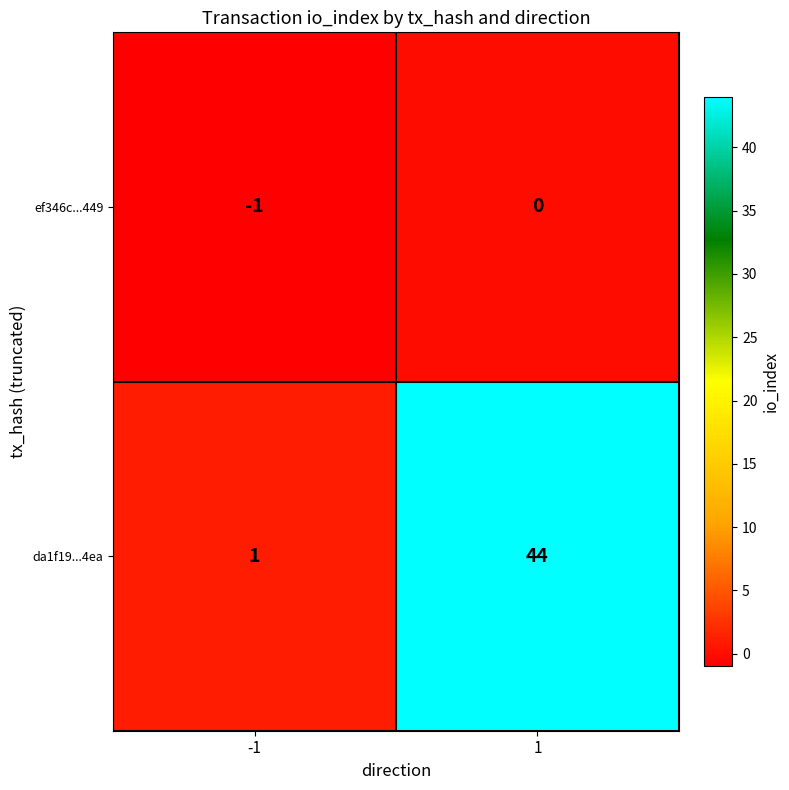

What is the highest value of the da1f19...4ea series?

44